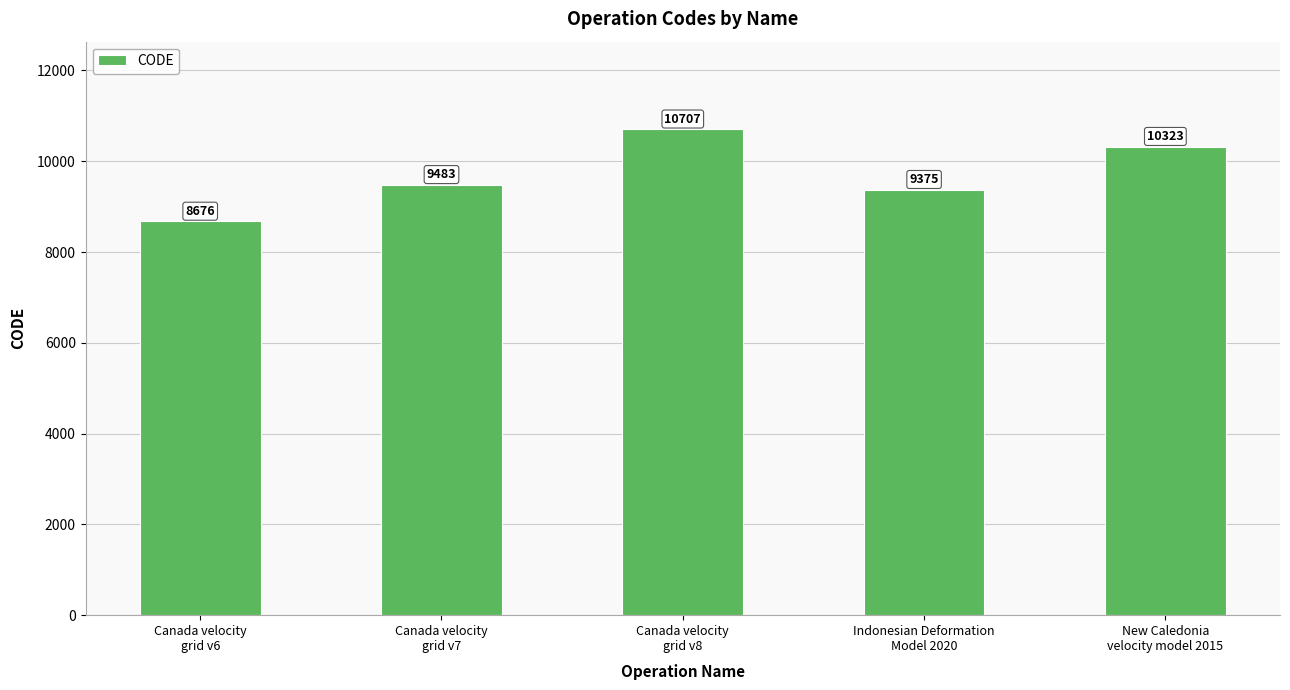

What is the label of the 4th bar from the left?

Indonesian Deformation
Model 2020